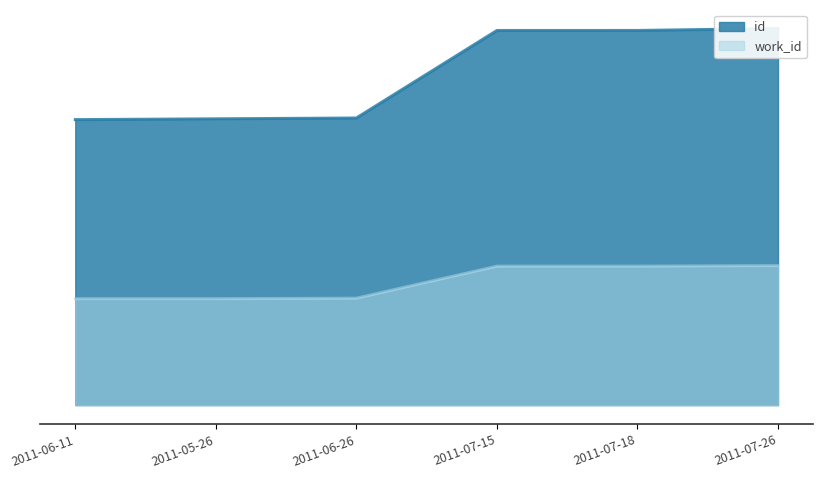

What is the sum of all id values?

100089